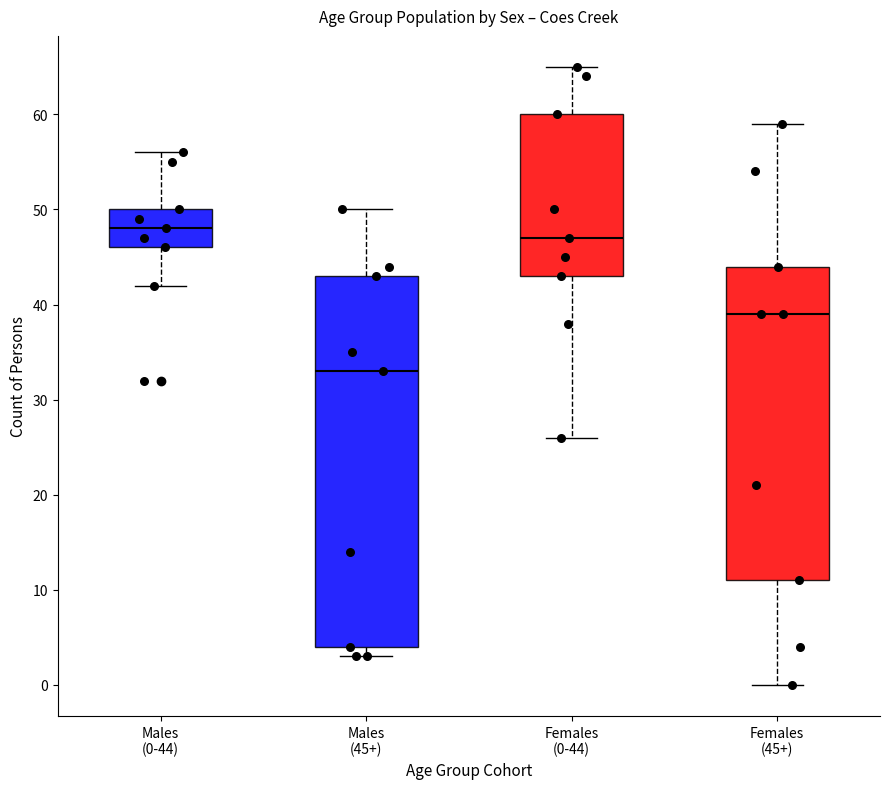

Comparing the boxes themselves (not the whiskers), which one is the tallest?

Males (45+)